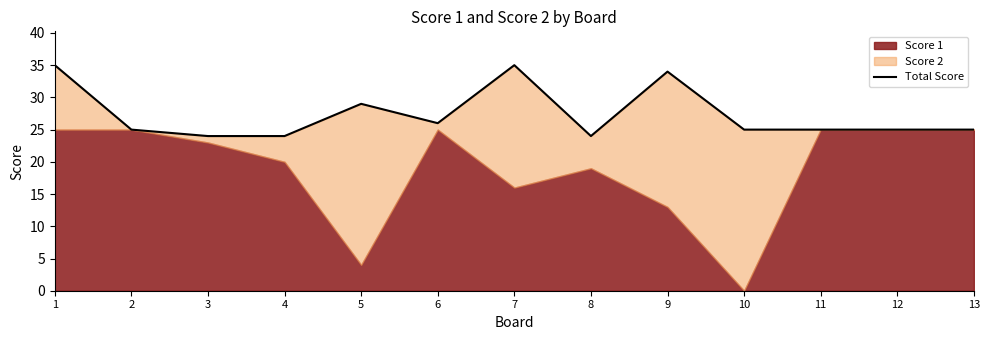

Reading left to right, transcribe all the data shown in this chart.

35	25	24	24	29	26	35	24	34	25	25	25	25